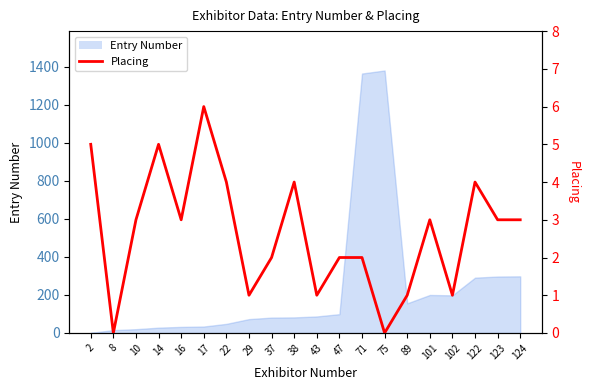

Reading left to right, what are all the values shown in this chart?

2=5	8=0	10=3	14=5	16=3	17=6	22=4	29=1	37=2	38=4	43=1	47=2	71=2	75=0	89=1	101=3	102=1	122=4	123=3	124=3